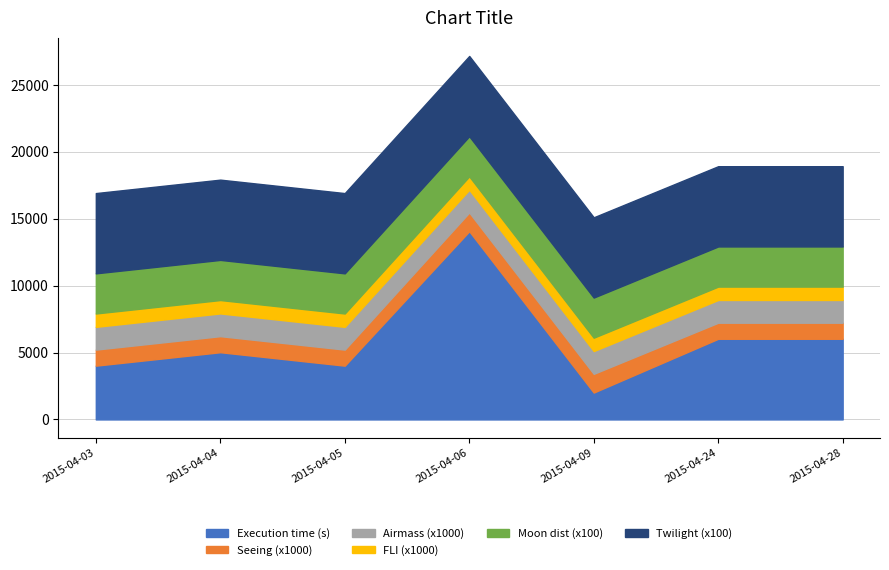

At which category is the sum across all series the highest?

2015-04-06